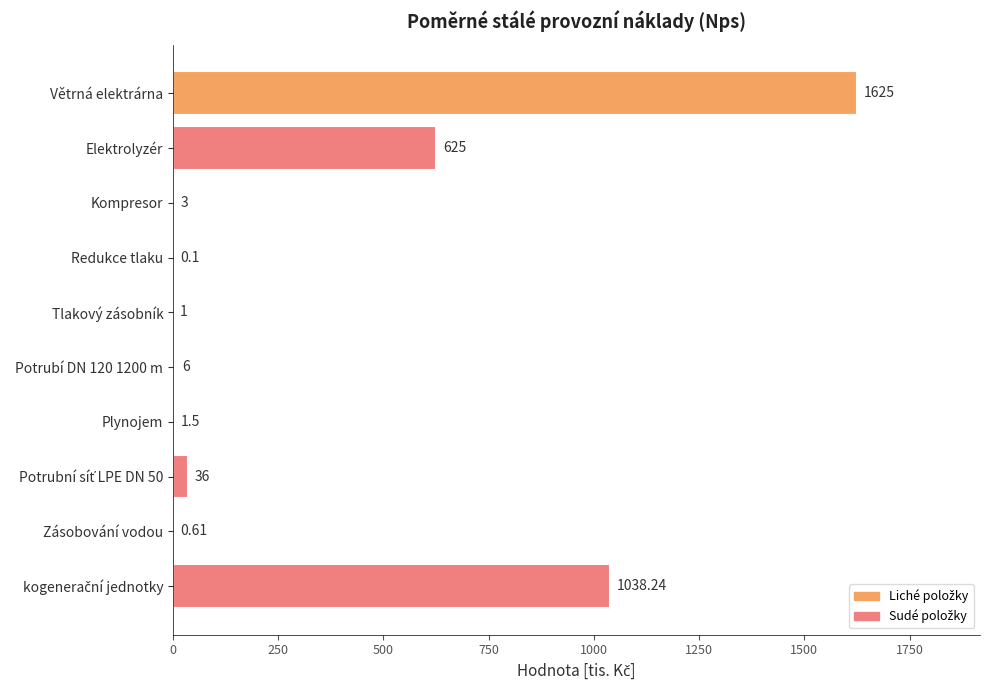

Which has a higher value, Redukce tlaku or Tlakový zásobník?

Tlakový zásobník